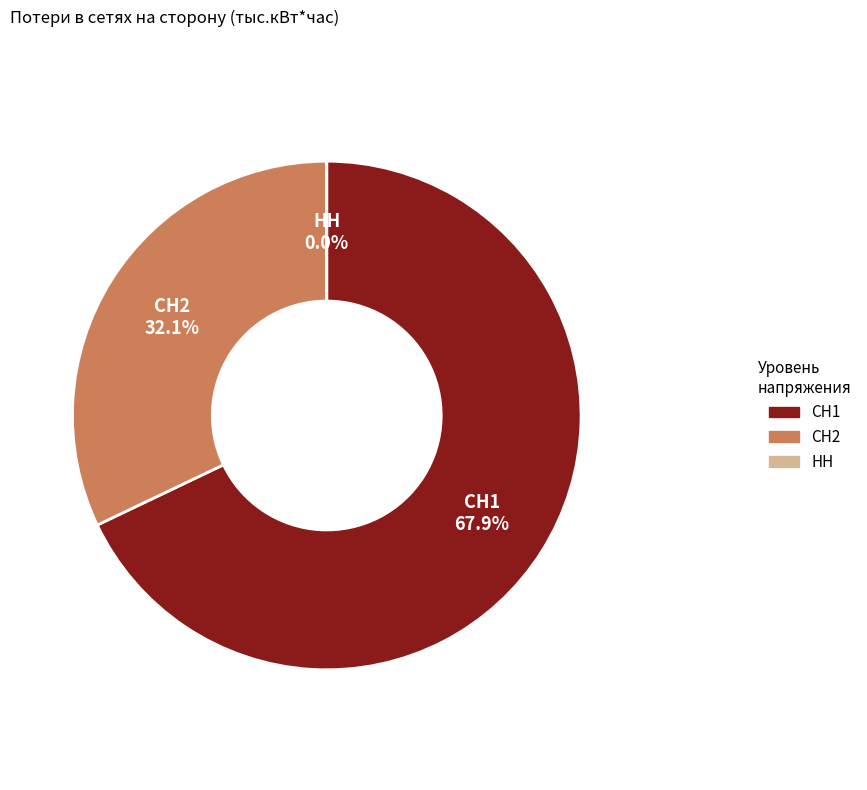

What portion of the pie excludes СН1?

32.1%